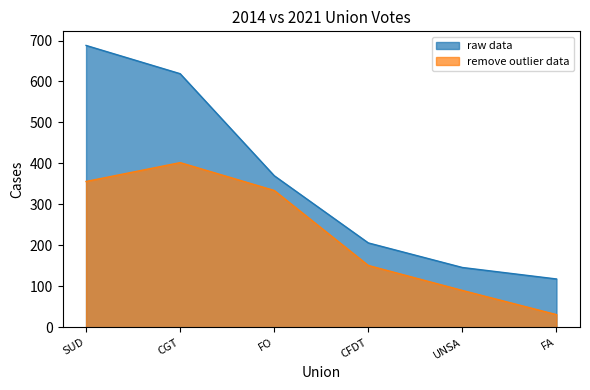

What is the difference between the highest and lowest values at CFDT?

55